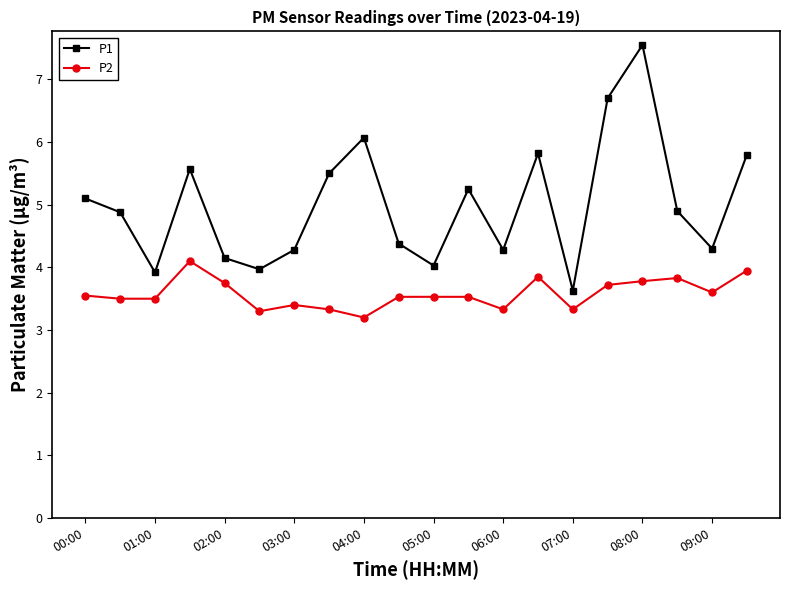

List the series in order of their peak value, lowest first.

P2, P1